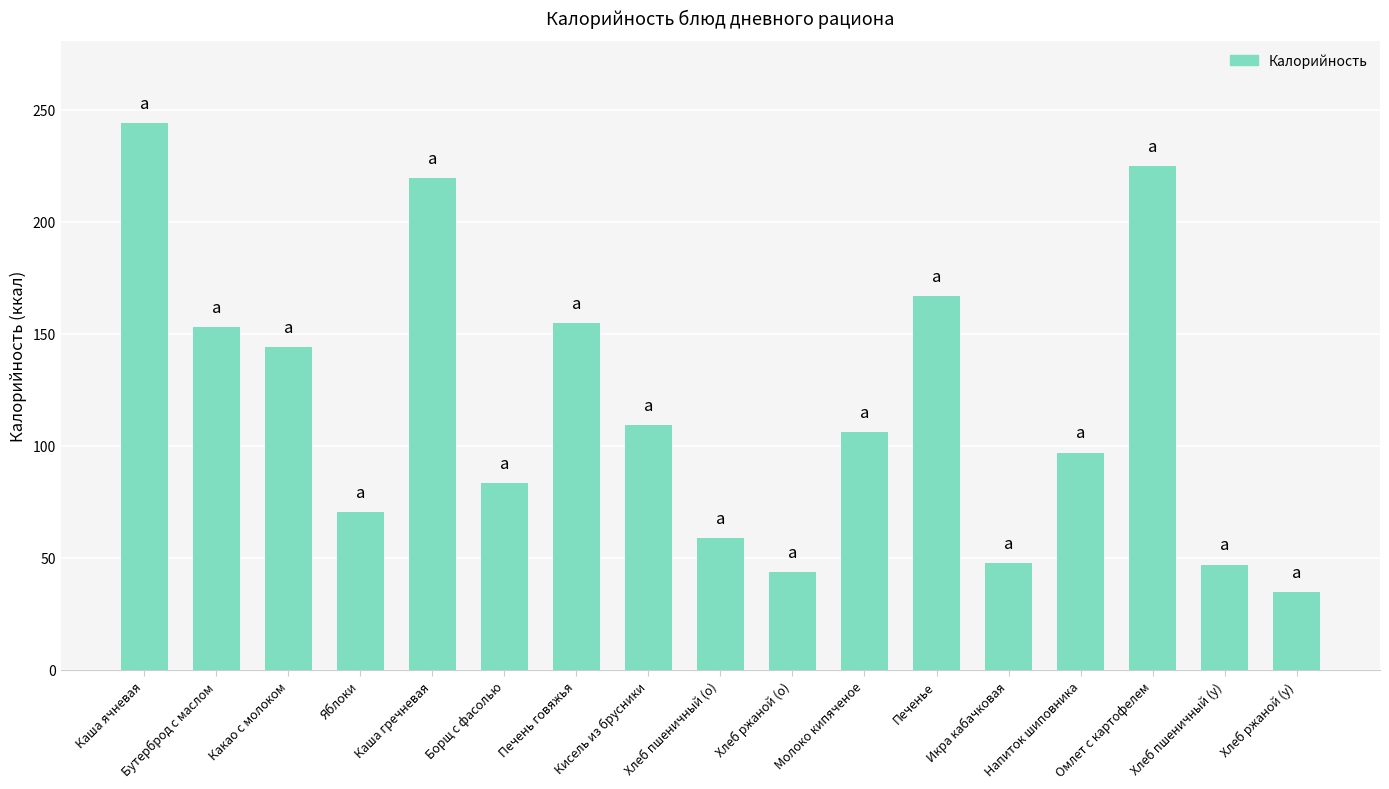

At which label does the data first exceed 106?

Каша ячневая